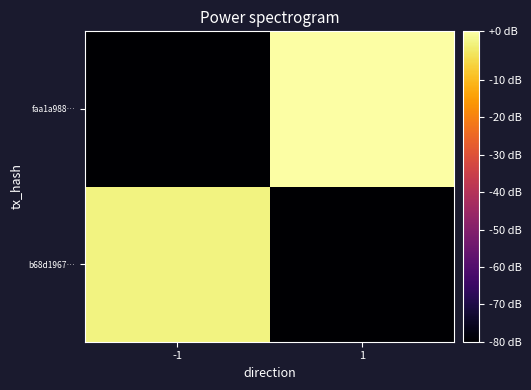

What is the maximum value shown in the chart?

3